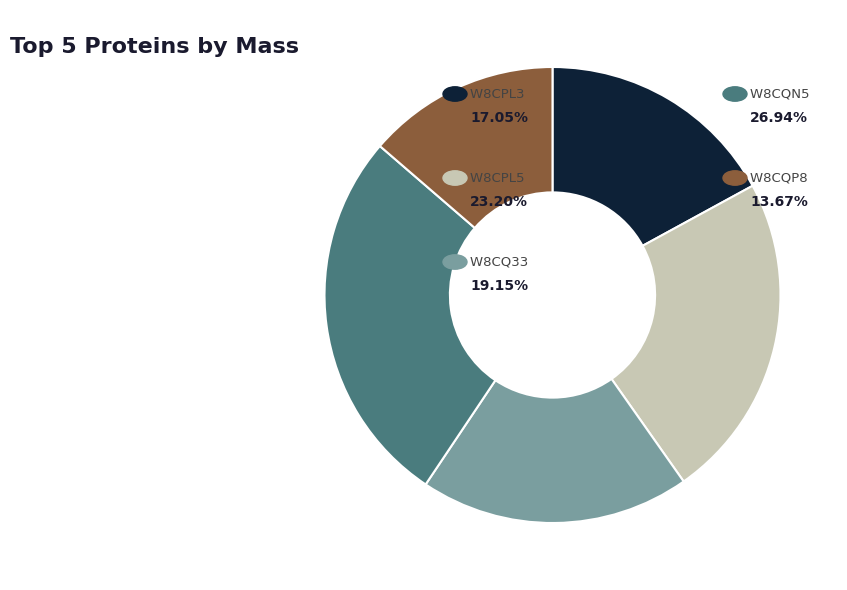

Is there any slice that represents more than half of the pie?

No